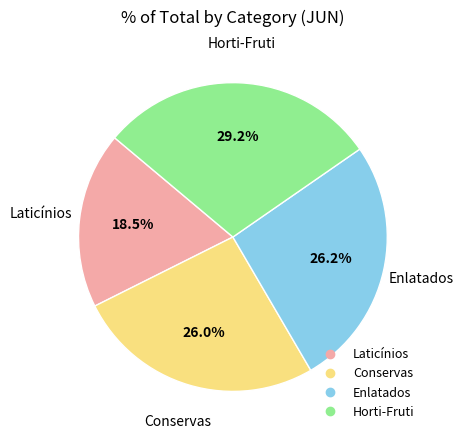

Which slice is the smallest?

Laticínios